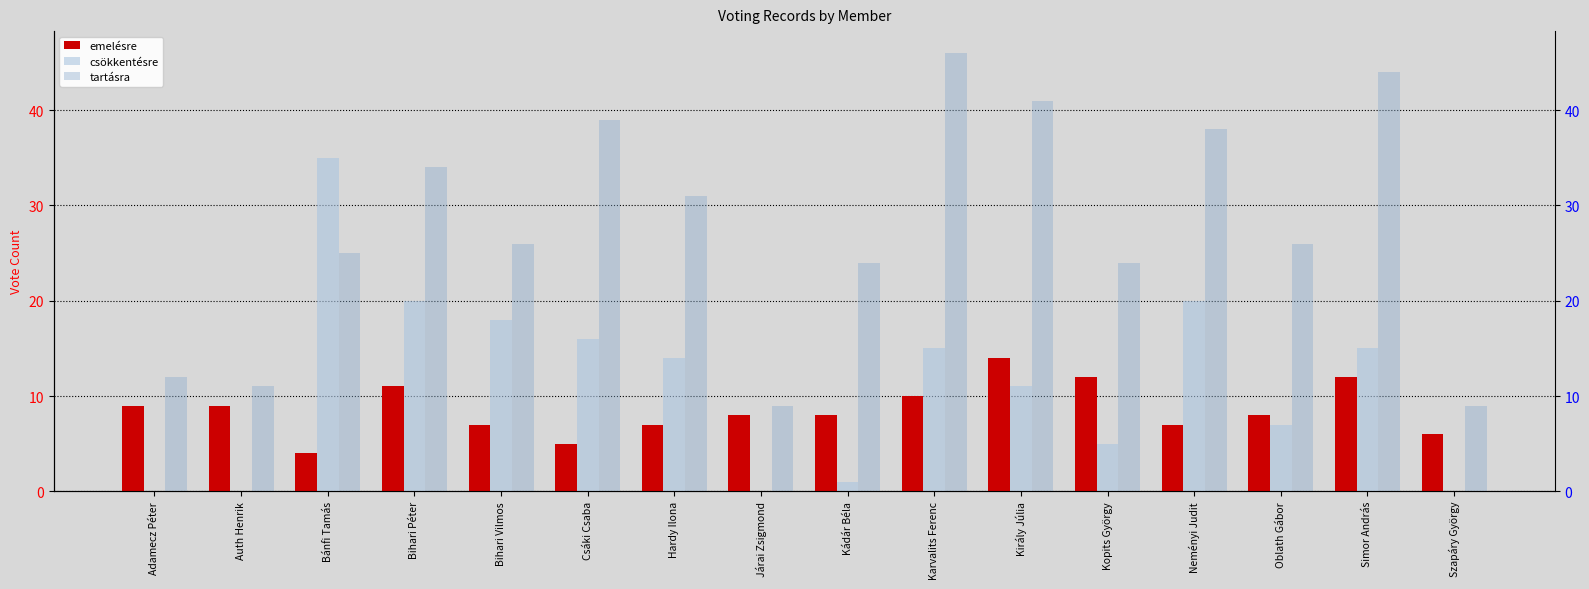

Which series changed the most between Bihari Péter and Simor András?

tartásra